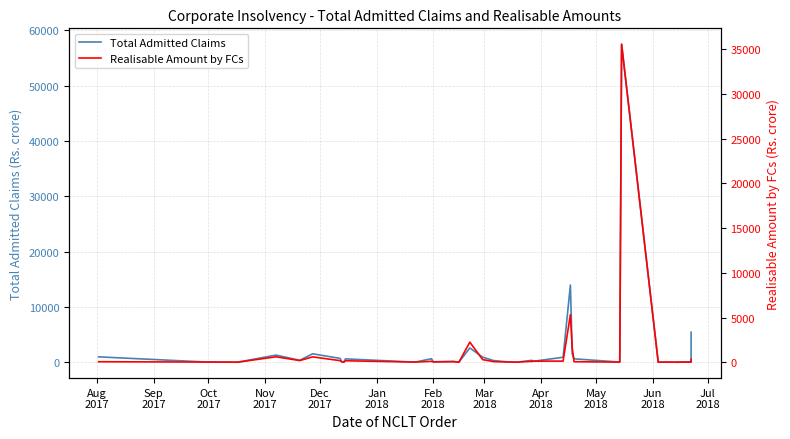

Read the Realisable Amount by FCs value at Feb
2018.

176.4